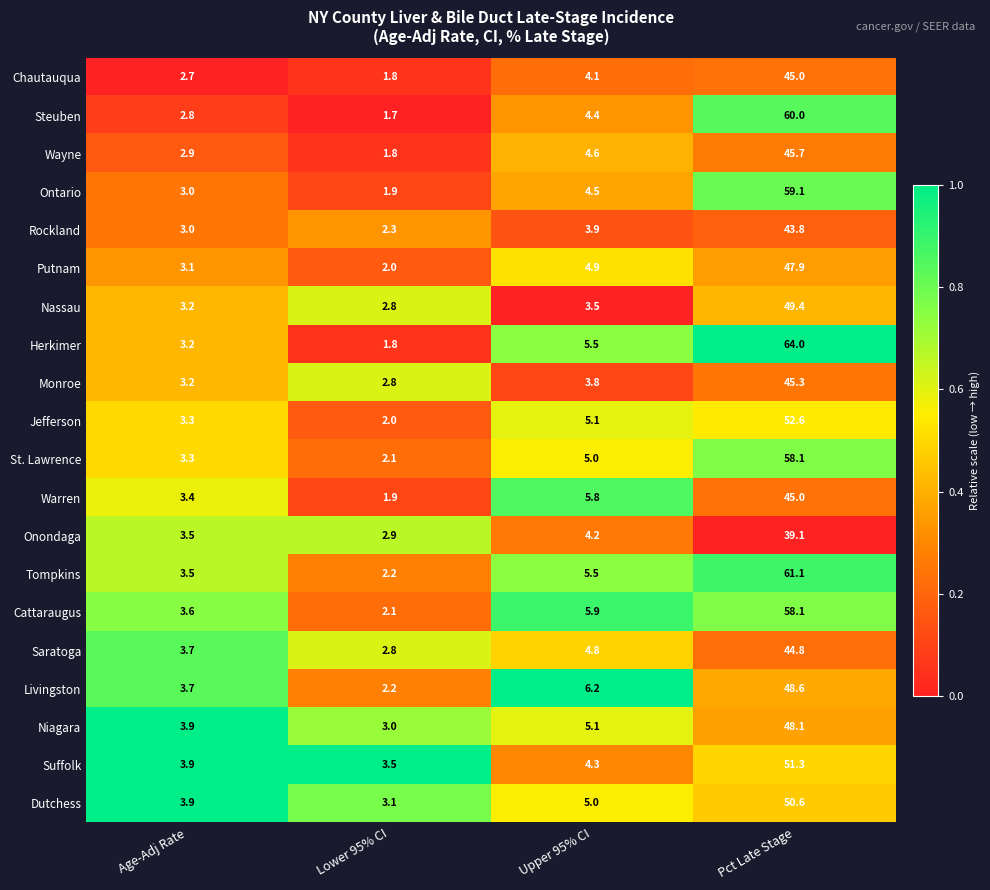

Which series changed the most between Upper 95% CI and Pct Late Stage?

Herkimer